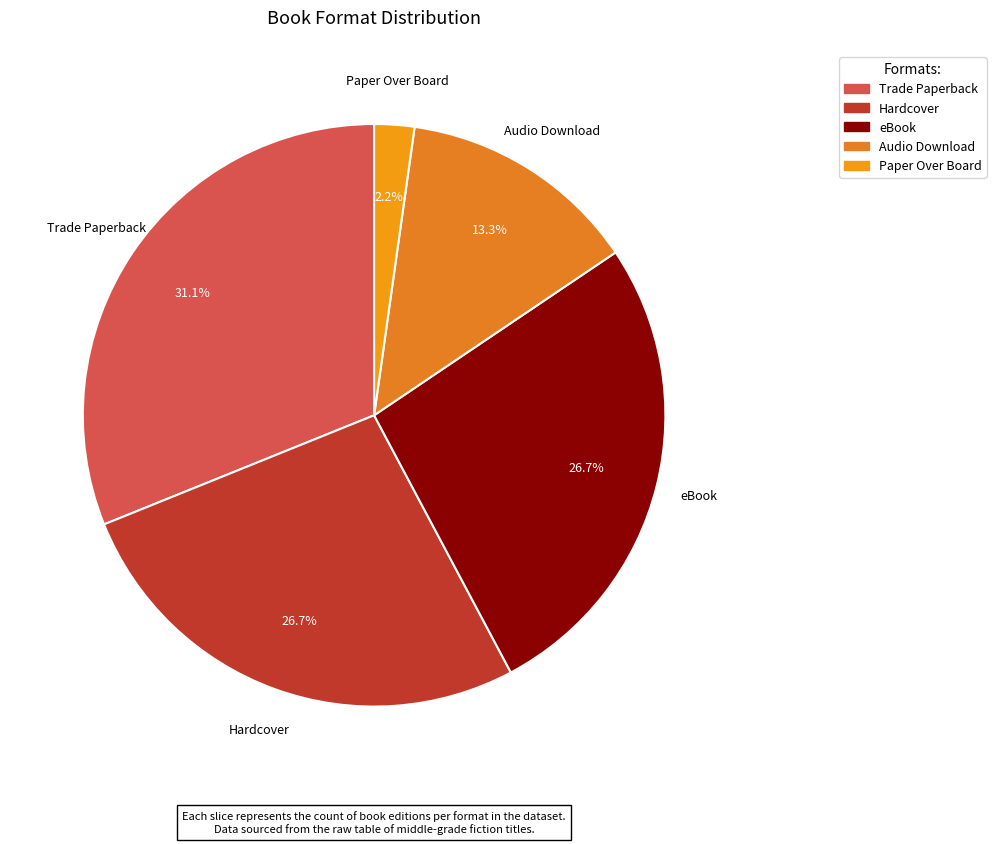

Which slice is the largest?

Trade Paperback